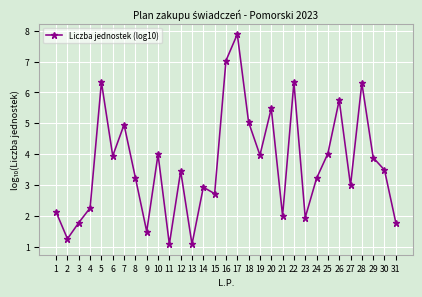

What is the sum of the values at 7 and 17?

12.8